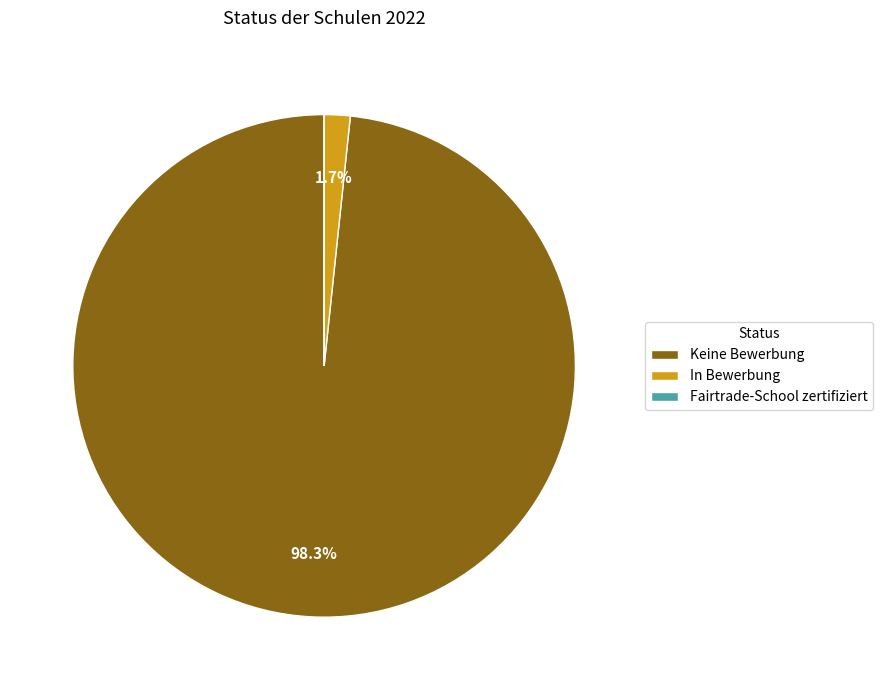

Which has a higher value, Keine Bewerbung or In Bewerbung?

Keine Bewerbung